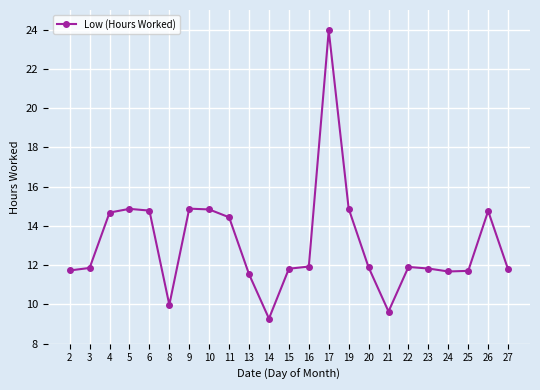

What is the difference between the maximum and minimum values?

14.7